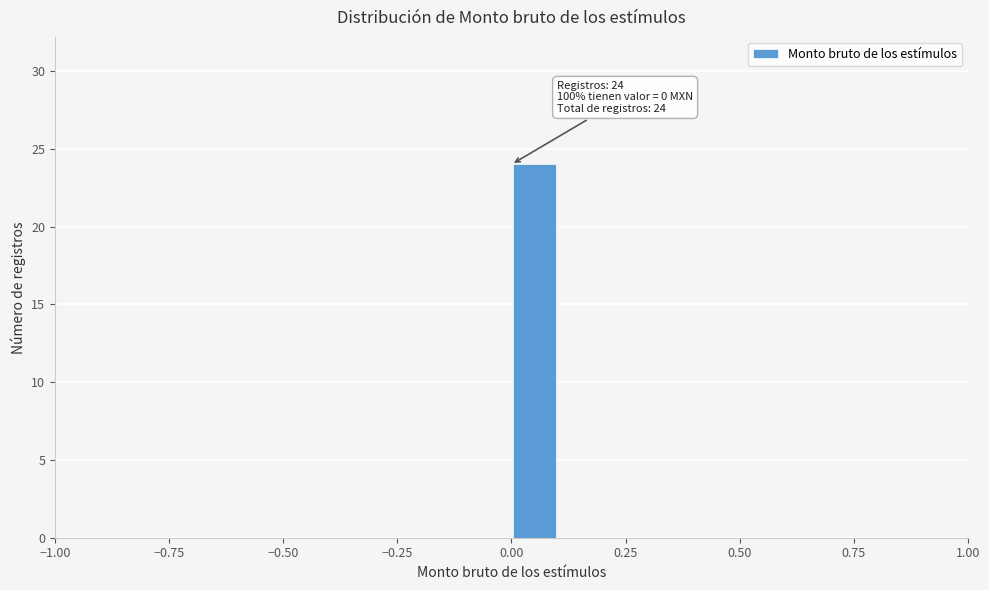

Read against the x-axis, roughly where is the centre of the tallest bar?

0.05